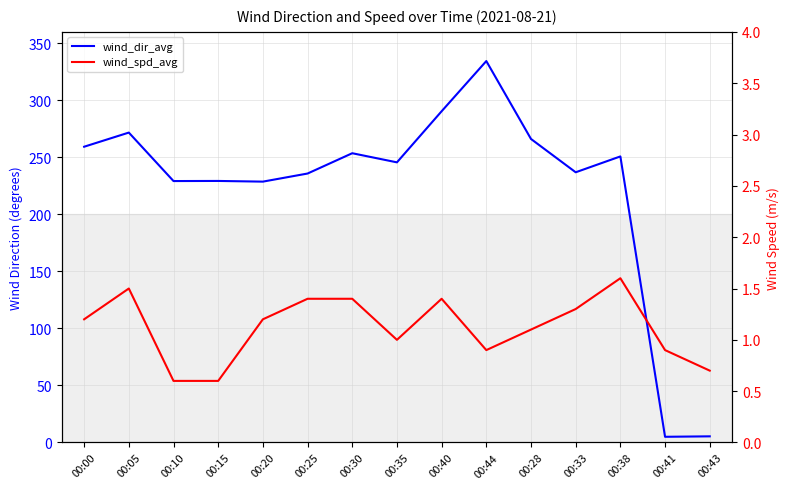

What value does the wind_dir_avg series have at 00:44?

334.4